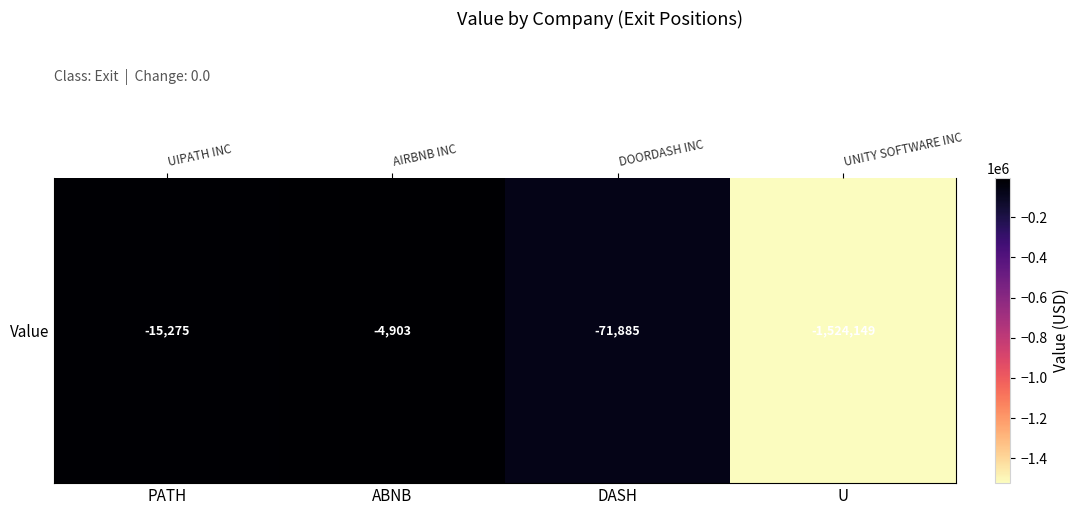

Which has a higher value, ABNB or PATH?

ABNB